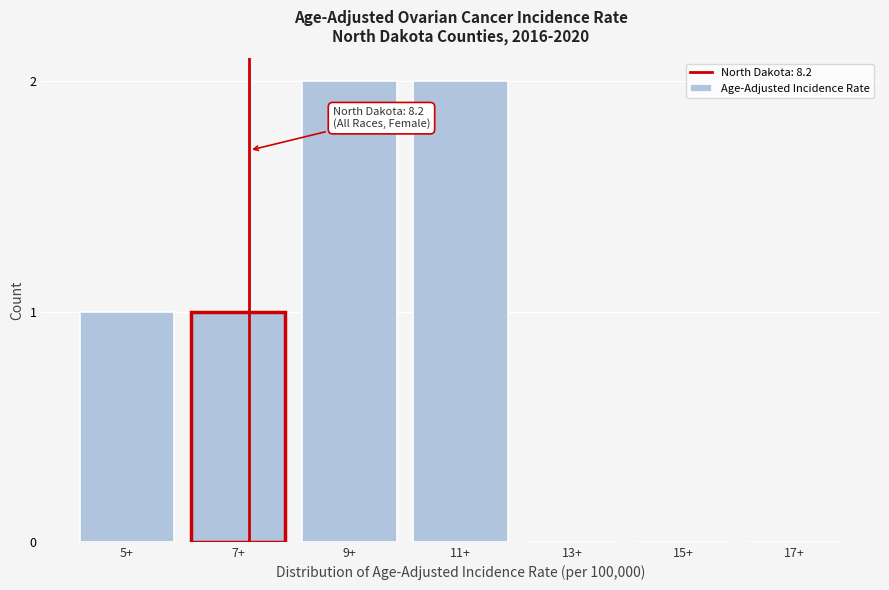

Reading left to right, extract all data points from this chart.

5+=1	7+=1	9+=2	11+=2	13+=0	15+=0	17+=0